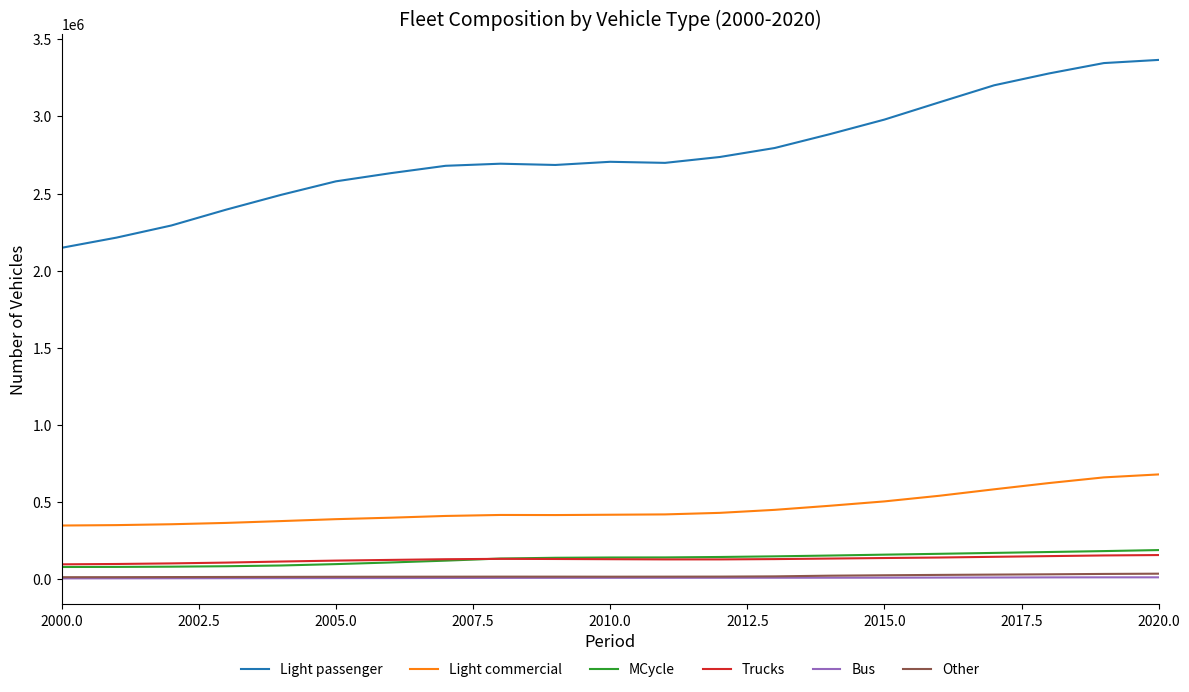

What is the minimum value for Light passenger?

2147948